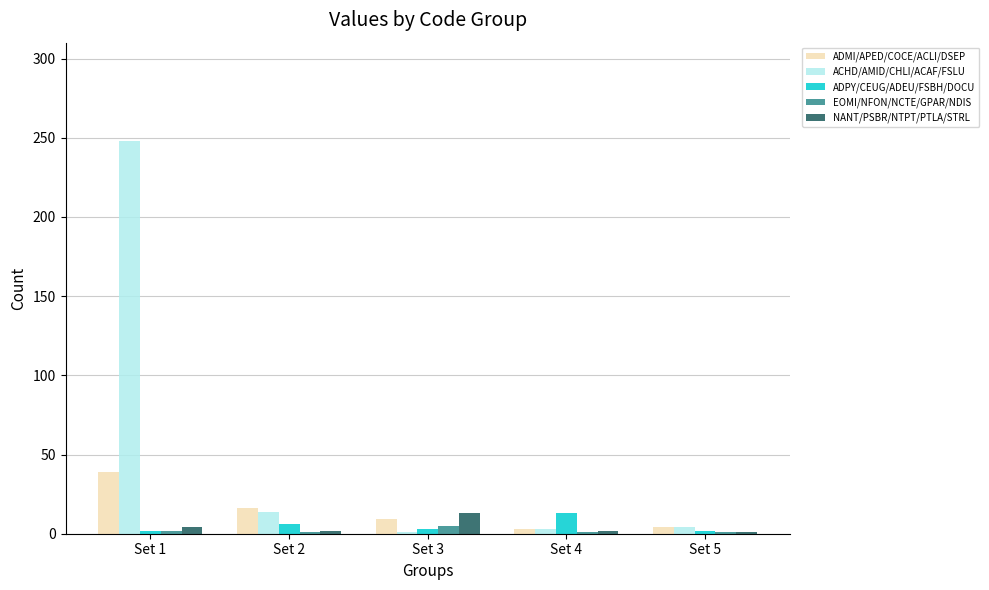

Is the value of ADMI/APED/COCE/ACLI/DSEP at Set 2 greater than the value of EOMI/NFON/NCTE/GPAR/NDIS at Set 1?

Yes